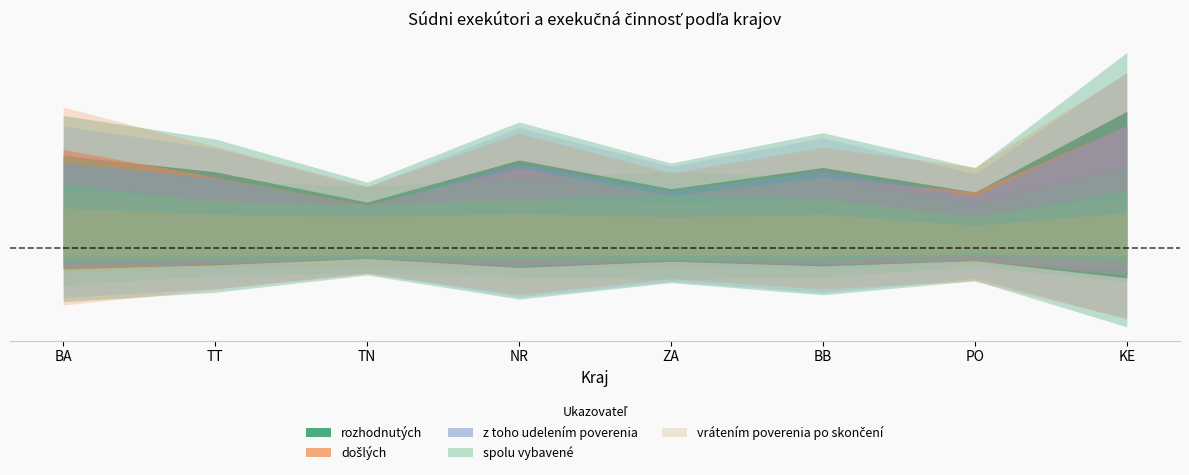

What is the sum of all vrátením poverenia po skončení values?

158308